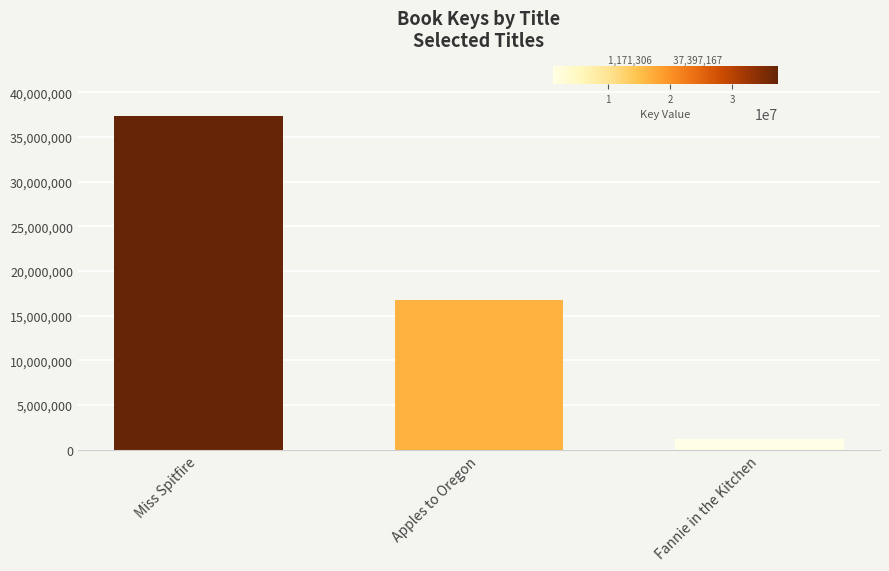

The chart shows a value of 10441012 at Apples to Oregon. True or false?

False